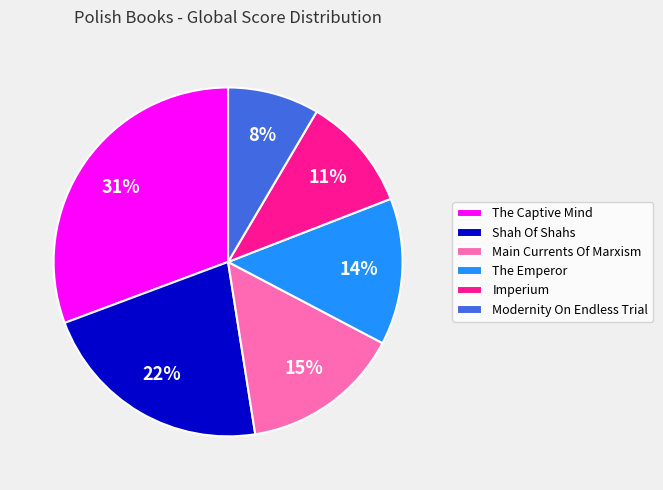

Is Modernity On Endless Trial the majority of the pie?

No